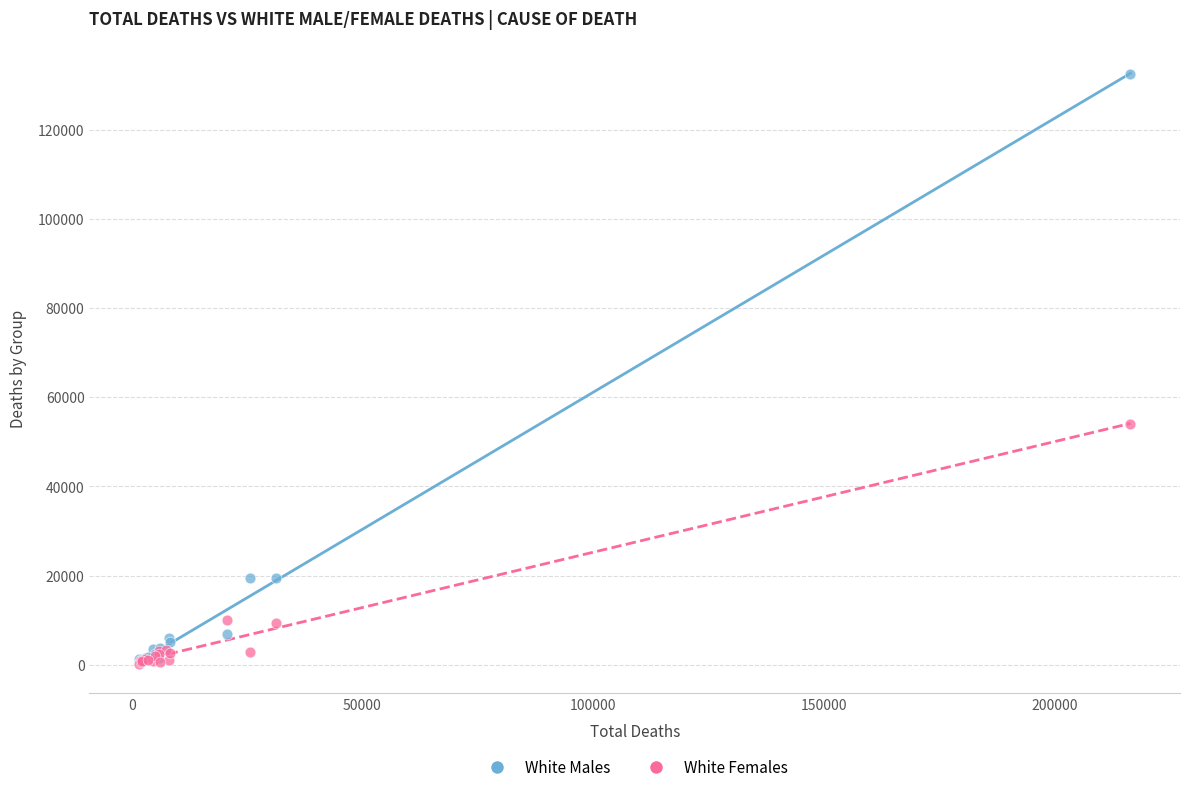

Across all series, what Y value is closest to 66440?

54044